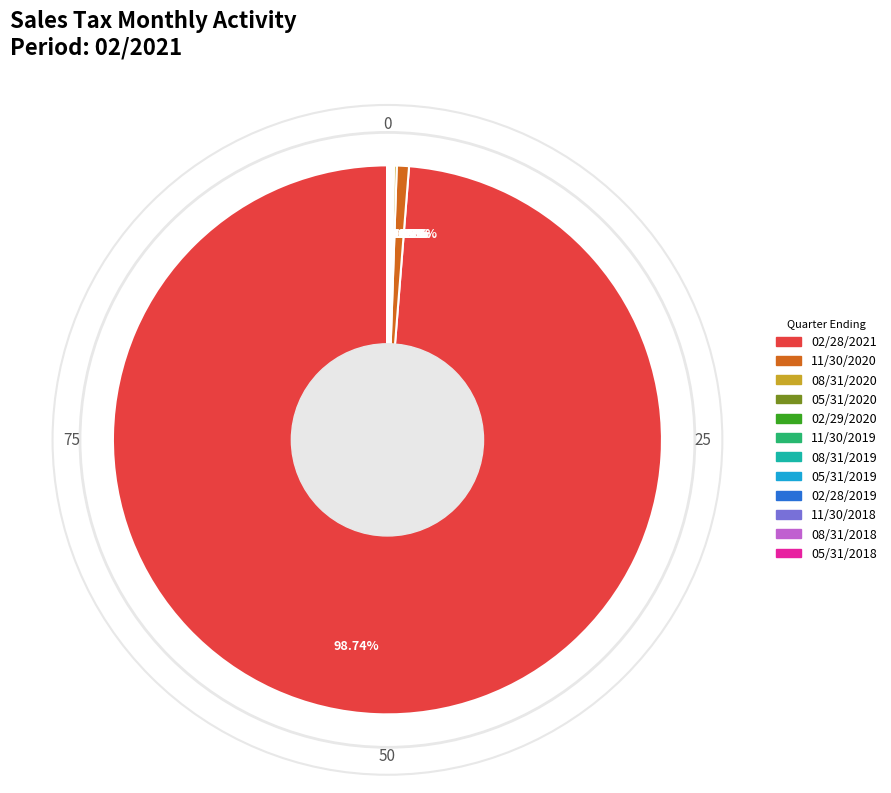

To the nearest percent, what portion does 11/30/2020 represent?

1%